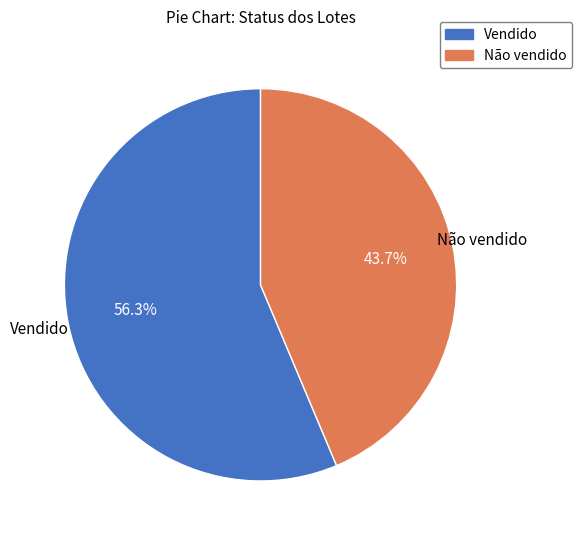

What percentage is the Não vendido slice, to the nearest percent?

44%